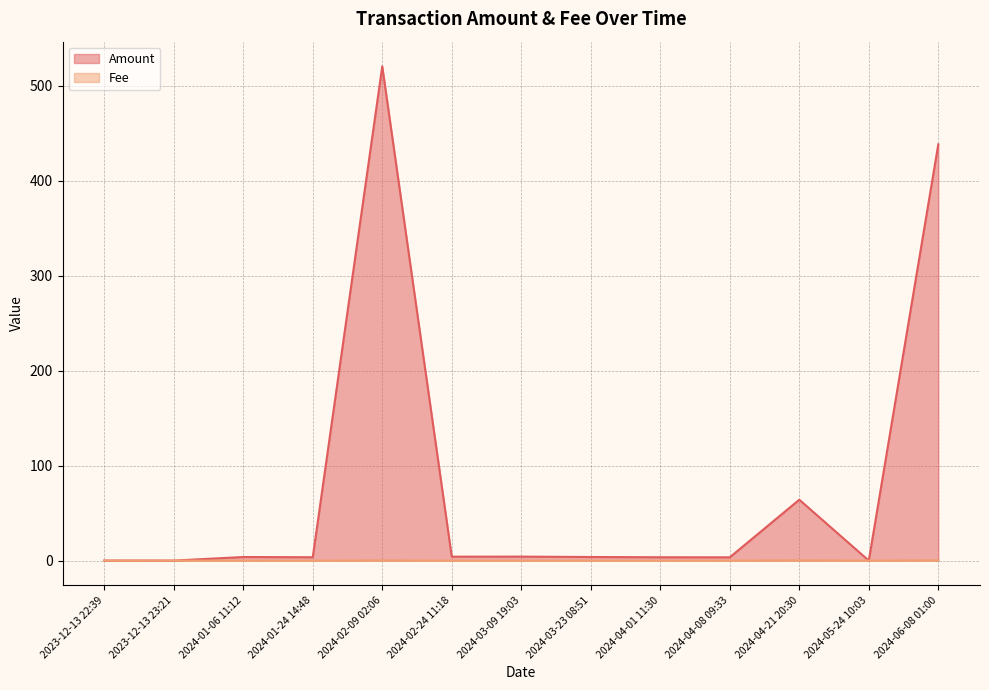

What is the label of the 1st point from the right?

2024-06-08 01:00